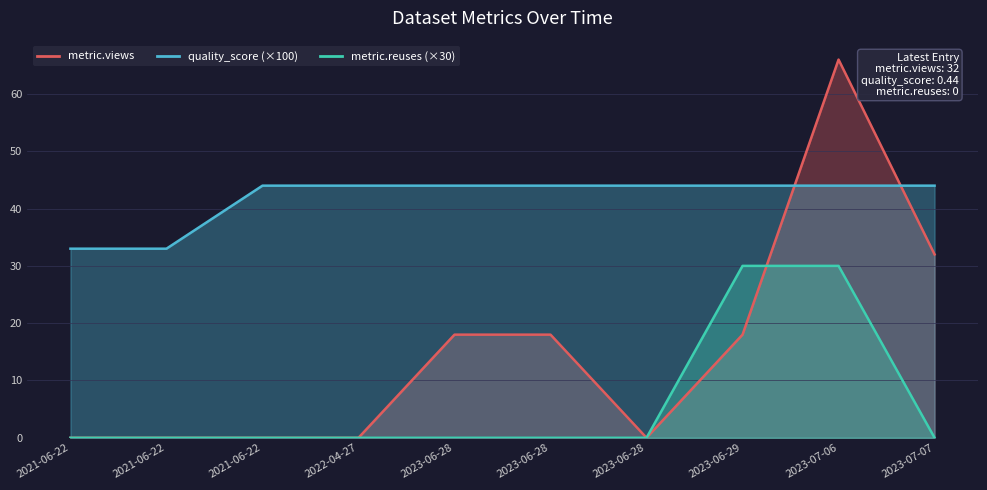

Which series has the widest spread of values?

metric.views